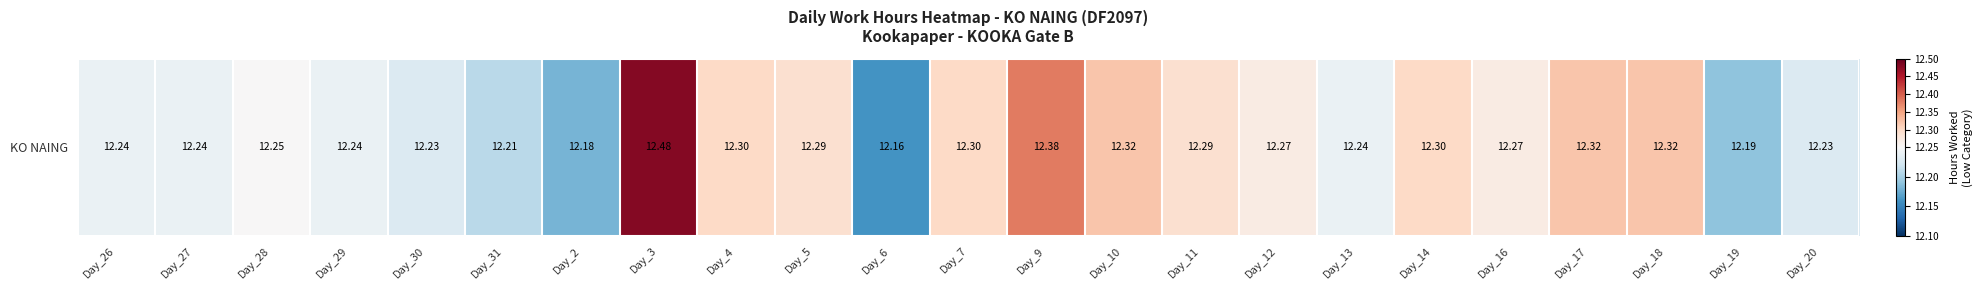

List the labels in order of value, smallest first.

Day_6, Day_2, Day_19, Day_31, Day_30, Day_20, Day_26, Day_27, Day_29, Day_13, Day_28, Day_12, Day_16, Day_5, Day_11, Day_4, Day_7, Day_14, Day_10, Day_17, Day_18, Day_9, Day_3